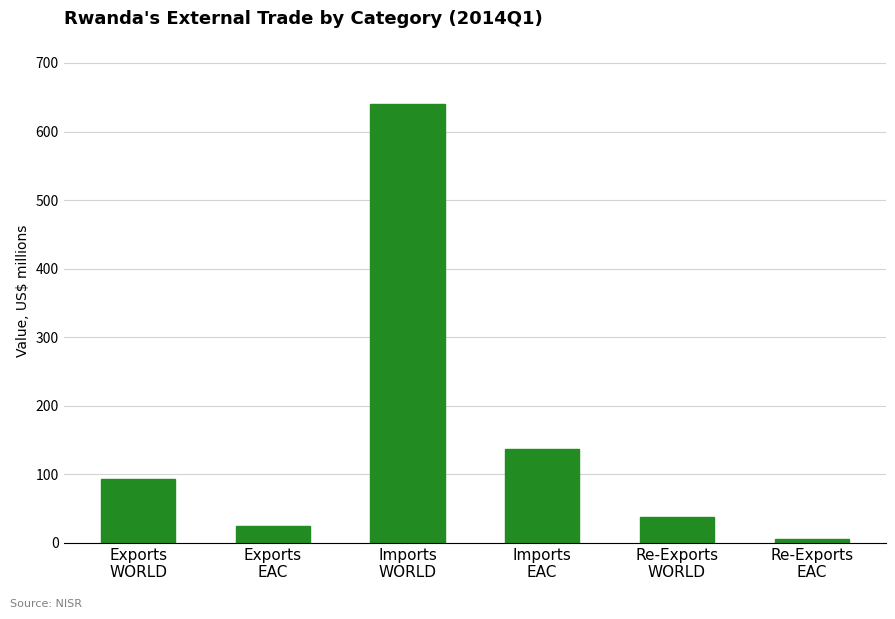

What is the value of the 4th bar from the left?

136.3